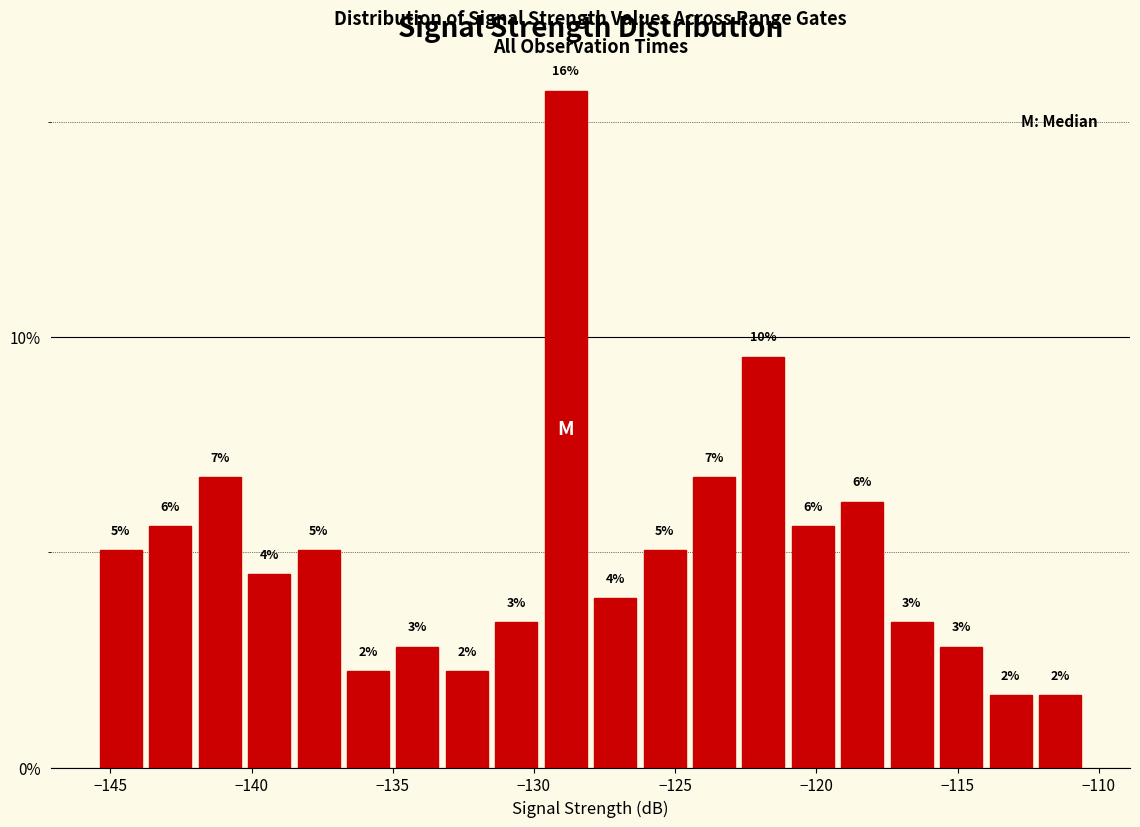

Around what value on the x-axis is the tallest bar? Give the approximate position of its centre, as read against the axis.

-129.0